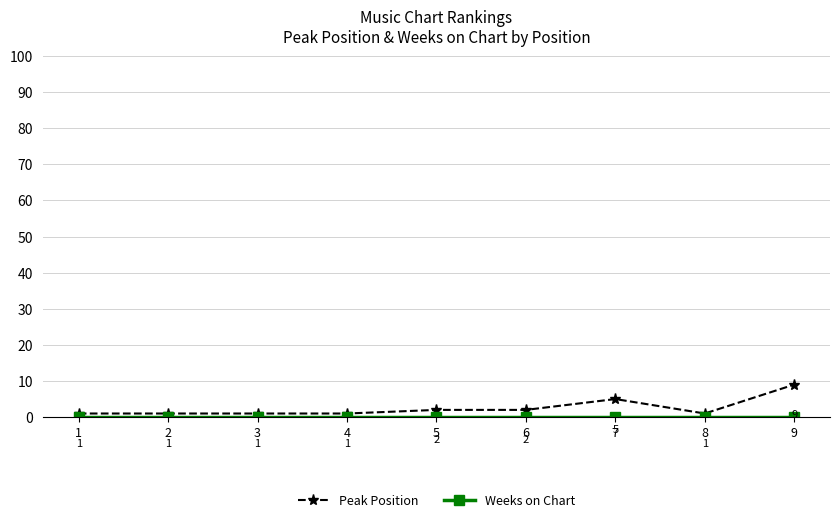

What is the value of the Peak Position point at the 5th from the left?

2